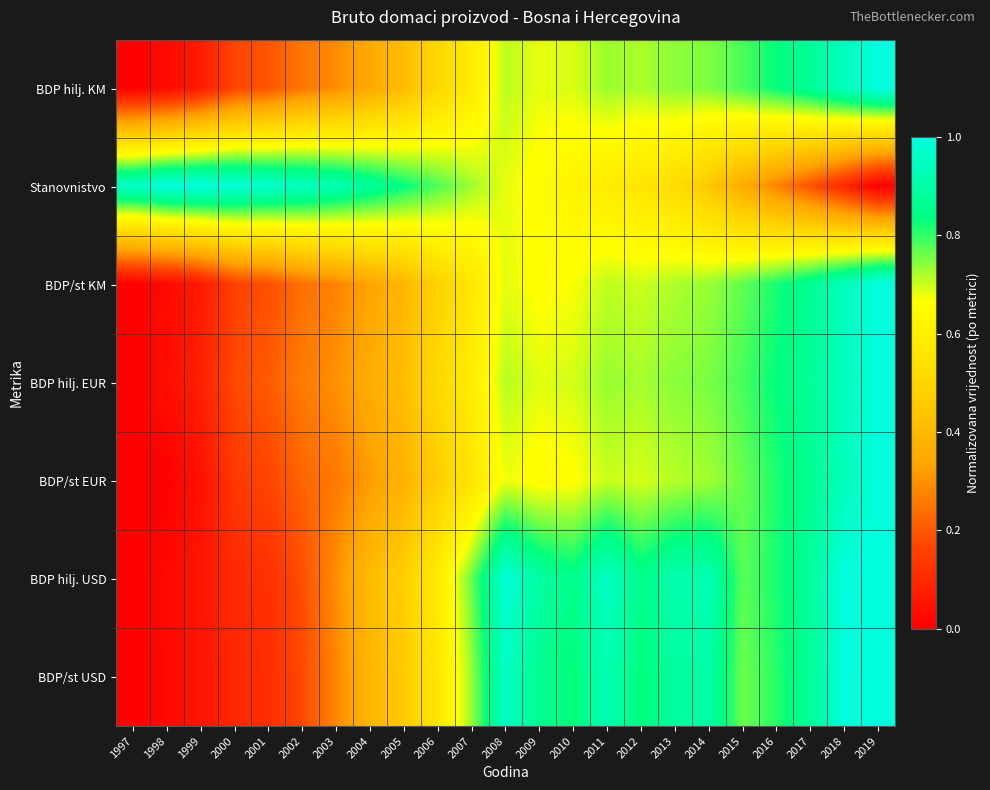

Reading left to right, transcribe all the data shown in this chart.

BDP hilj. KM: 1997=0.0	1998=0.0	1999=0.1	2000=0.2	2001=0.2	2002=0.3	2003=0.3	2004=0.4	2005=0.4	2006=0.5	2007=0.6	2008=0.7	2009=0.7	2010=0.7	2011=0.7	2012=0.7	2013=0.7	2014=0.7	2015=0.8	2016=0.8	2017=0.9	2018=0.9	2019=1.0
Stanovnistvo: 1997=1.0	1998=1.0	1999=1.0	2000=1.0	2001=1.0	2002=0.9	2003=0.9	2004=0.9	2005=0.8	2006=0.8	2007=0.7	2008=0.7	2009=0.7	2010=0.6	2011=0.6	2012=0.6	2013=0.5	2014=0.5	2015=0.4	2016=0.3	2017=0.2	2018=0.1	2019=0.0
BDP/st KM: 1997=0.0	1998=0.0	1999=0.1	2000=0.2	2001=0.2	2002=0.2	2003=0.3	2004=0.3	2005=0.4	2006=0.5	2007=0.6	2008=0.7	2009=0.7	2010=0.7	2011=0.7	2012=0.7	2013=0.7	2014=0.7	2015=0.8	2016=0.8	2017=0.9	2018=0.9	2019=1.0
BDP hilj. EUR: 1997=0.0	1998=0.0	1999=0.1	2000=0.2	2001=0.2	2002=0.3	2003=0.3	2004=0.4	2005=0.4	2006=0.5	2007=0.6	2008=0.7	2009=0.7	2010=0.7	2011=0.7	2012=0.7	2013=0.7	2014=0.8	2015=0.8	2016=0.8	2017=0.9	2018=0.9	2019=1.0
BDP/st EUR: 1997=0.0	1998=0.0	1999=0.0	2000=0.1	2001=0.2	2002=0.2	2003=0.3	2004=0.3	2005=0.4	2006=0.5	2007=0.6	2008=0.7	2009=0.7	2010=0.7	2011=0.7	2012=0.7	2013=0.7	2014=0.7	2015=0.8	2016=0.8	2017=0.9	2018=0.9	2019=1.0
BDP hilj. USD: 1997=0.0	1998=0.0	1999=0.1	2000=0.1	2001=0.1	2002=0.2	2003=0.3	2004=0.4	2005=0.5	2006=0.6	2007=0.8	2008=1.0	2009=0.9	2010=0.9	2011=1.0	2012=0.9	2013=0.9	2014=0.9	2015=0.8	2016=0.8	2017=0.9	2018=1.0	2019=1.0
BDP/st USD: 1997=0.0	1998=0.0	1999=0.1	2000=0.1	2001=0.1	2002=0.2	2003=0.3	2004=0.4	2005=0.5	2006=0.6	2007=0.7	2008=0.9	2009=0.9	2010=0.8	2011=0.9	2012=0.8	2013=0.9	2014=0.9	2015=0.8	2016=0.8	2017=0.9	2018=1.0	2019=1.0